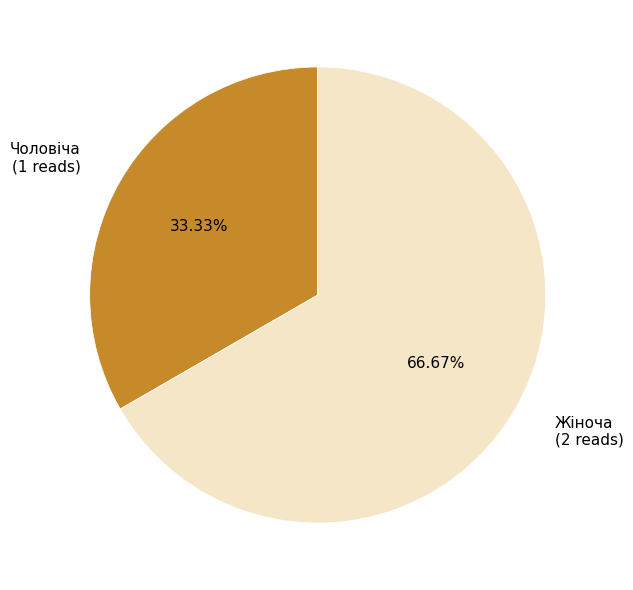

To the nearest percent, what portion does Жіноча represent?

67%